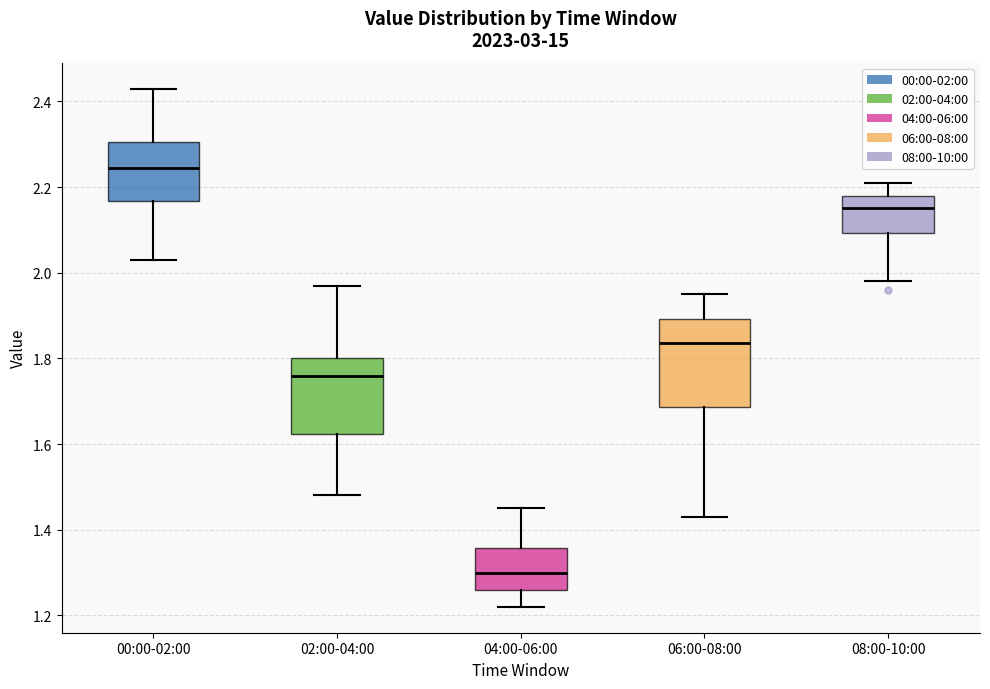

Which box's median line is the lowest?

04:00-06:00